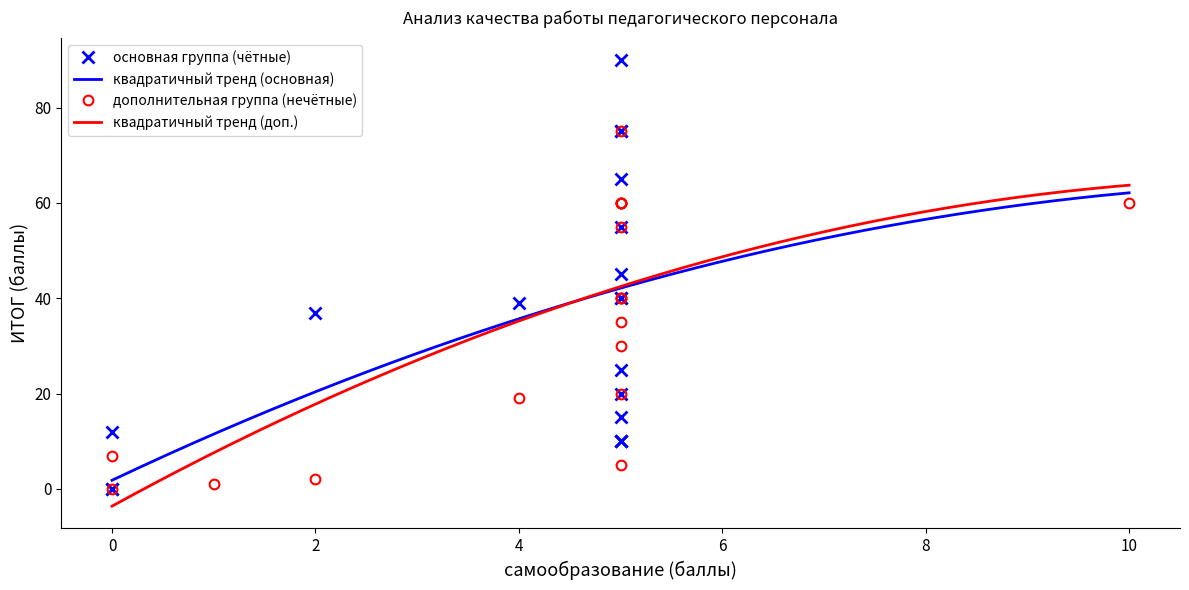

Is it true that ИТОГ (scores) equals 58 at Косоротикова?

False